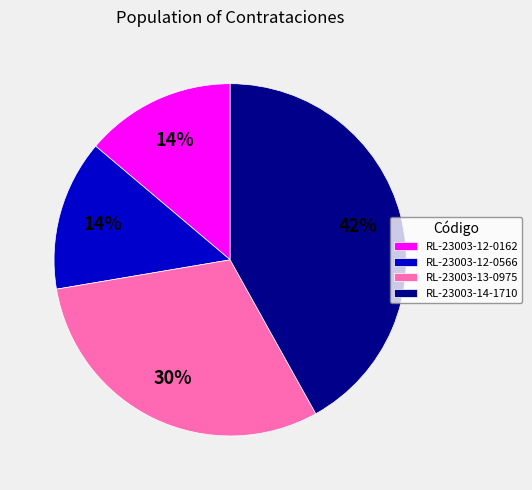

Is the sum of RL-23003-13-0975 and RL-23003-12-0566 greater than half?

No